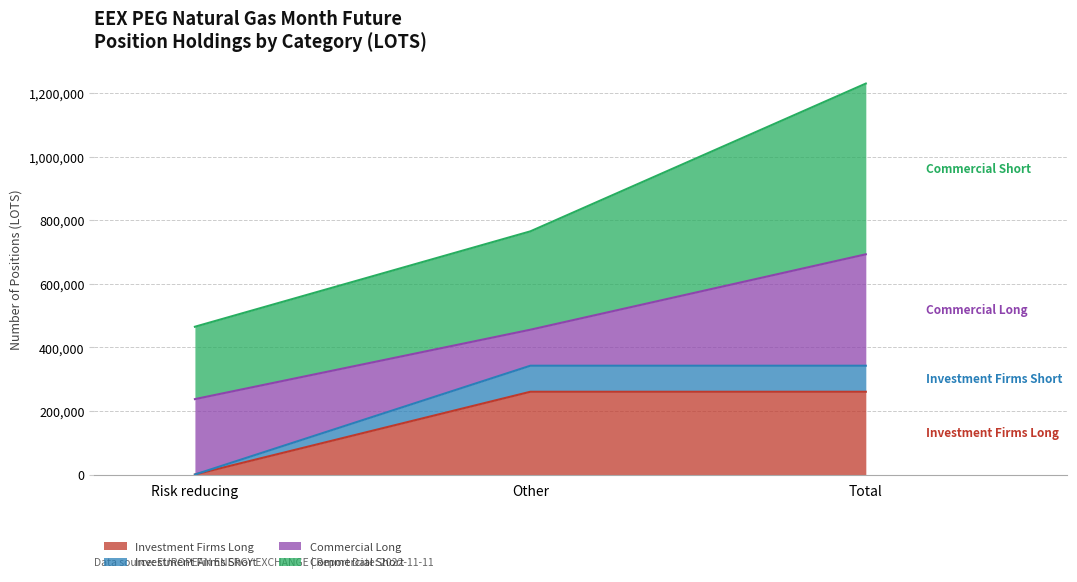

At which category is the sum across all series the highest?

Total